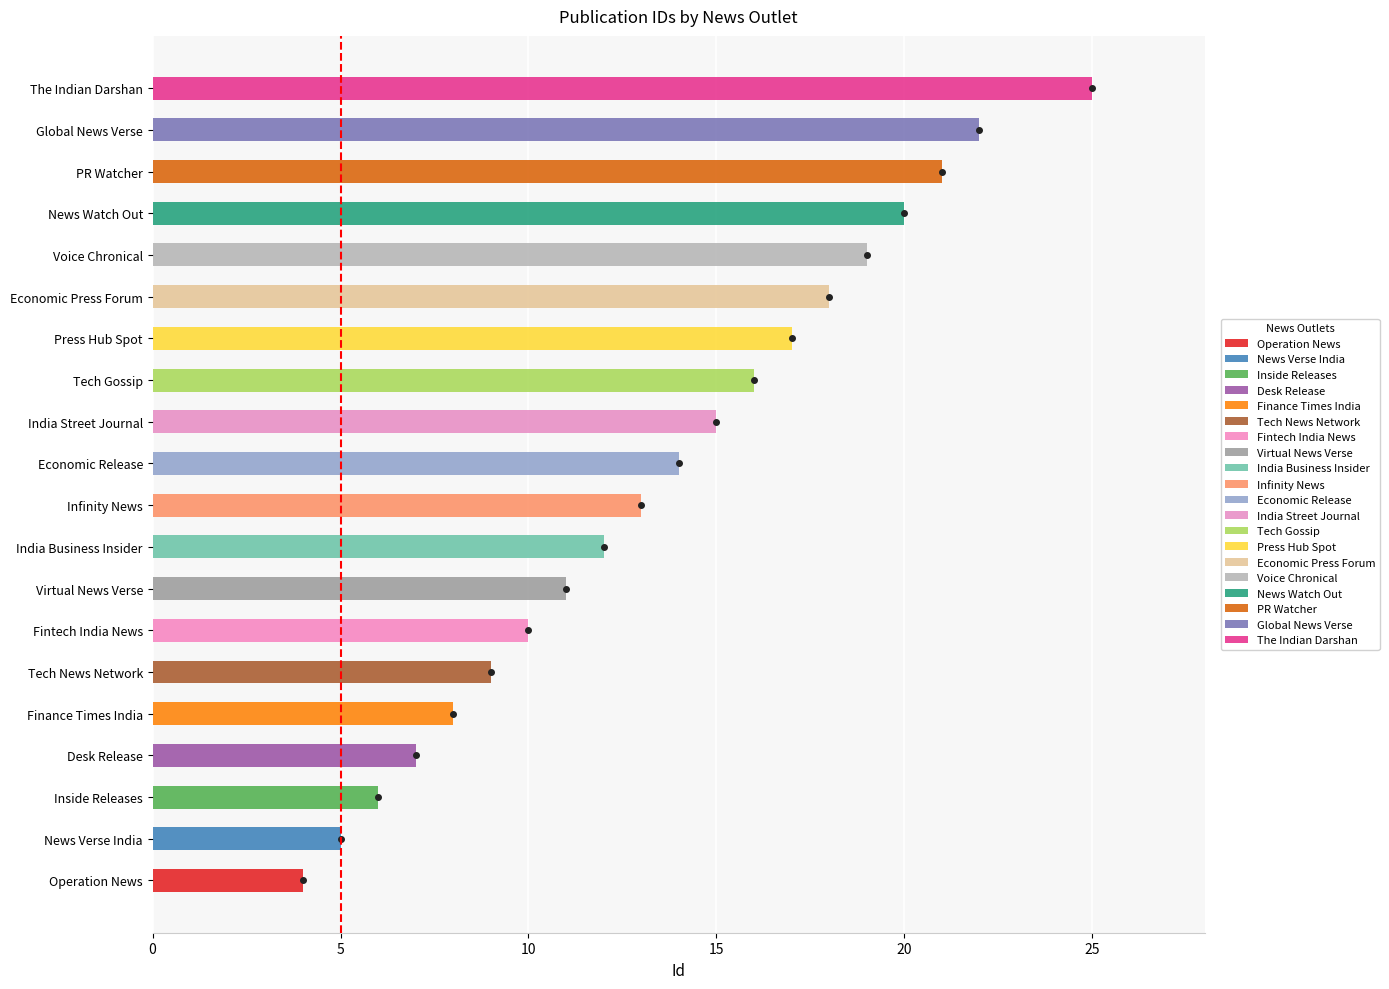

The chart shows a value of 11 at Virtual News Verse. True or false?

True